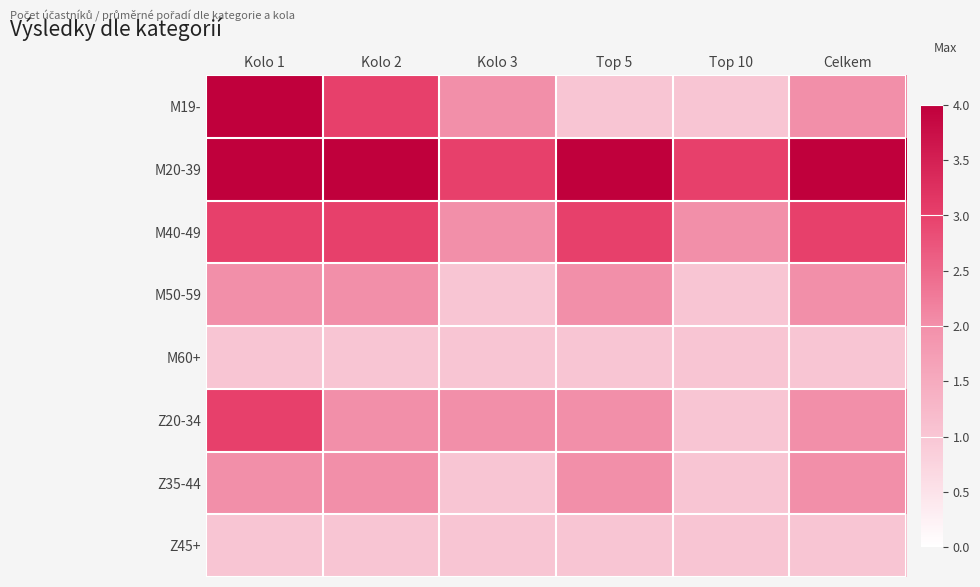

Between Celkem and Top 5, which is larger?

Celkem